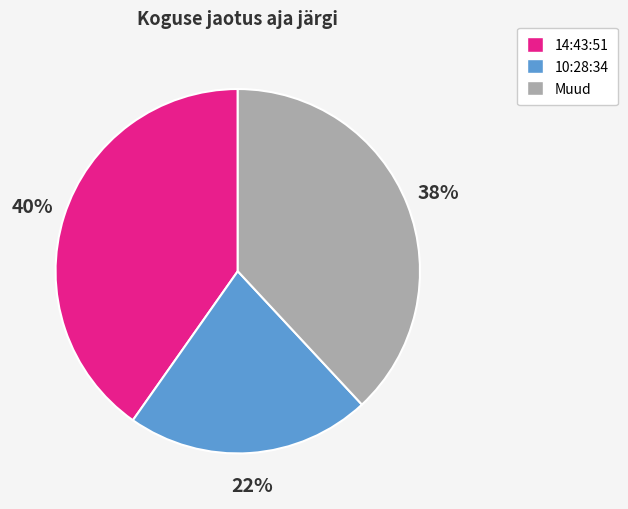

Do 14:43:51 and 10:28:34 together represent more than half of the pie?

Yes